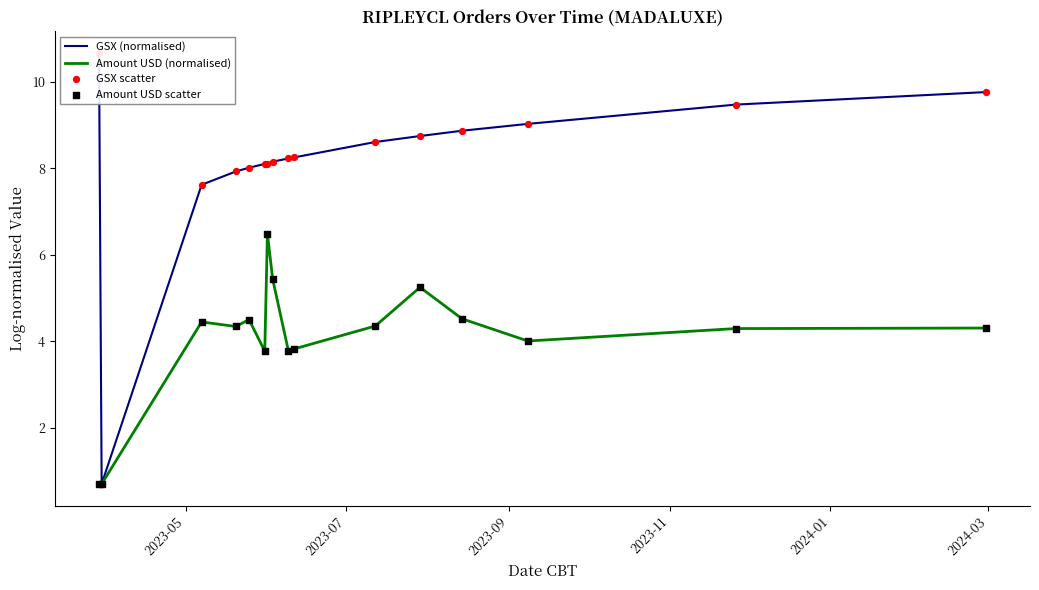

Which series has the largest total across all categories?

GSX (normalised)